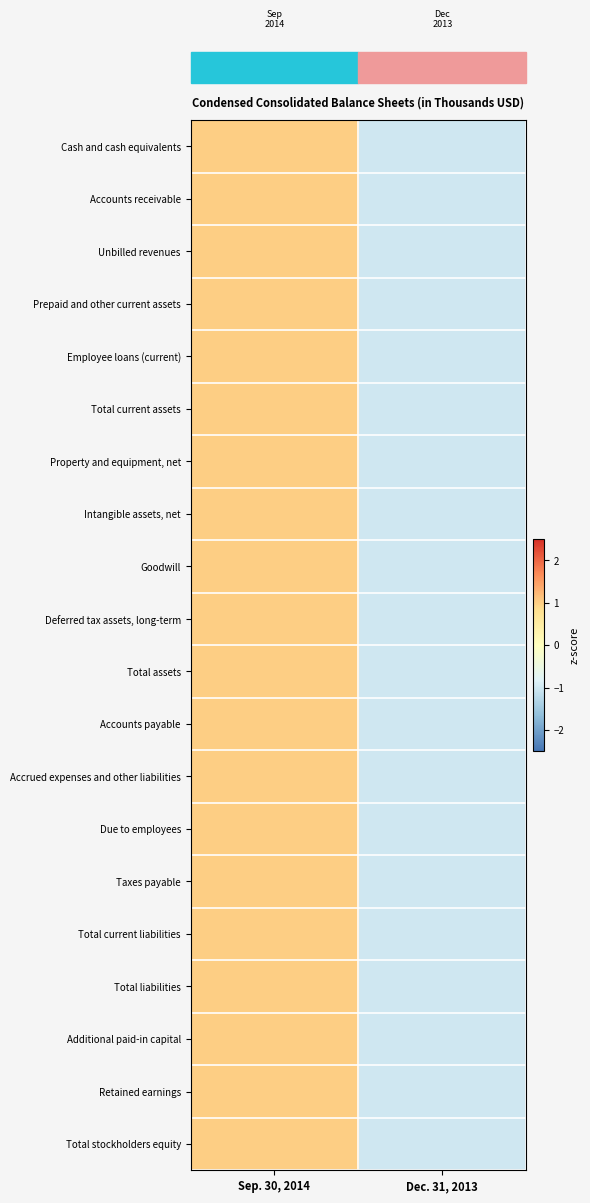

At which category does the chart reach its minimum across all series?

Dec. 31, 2013